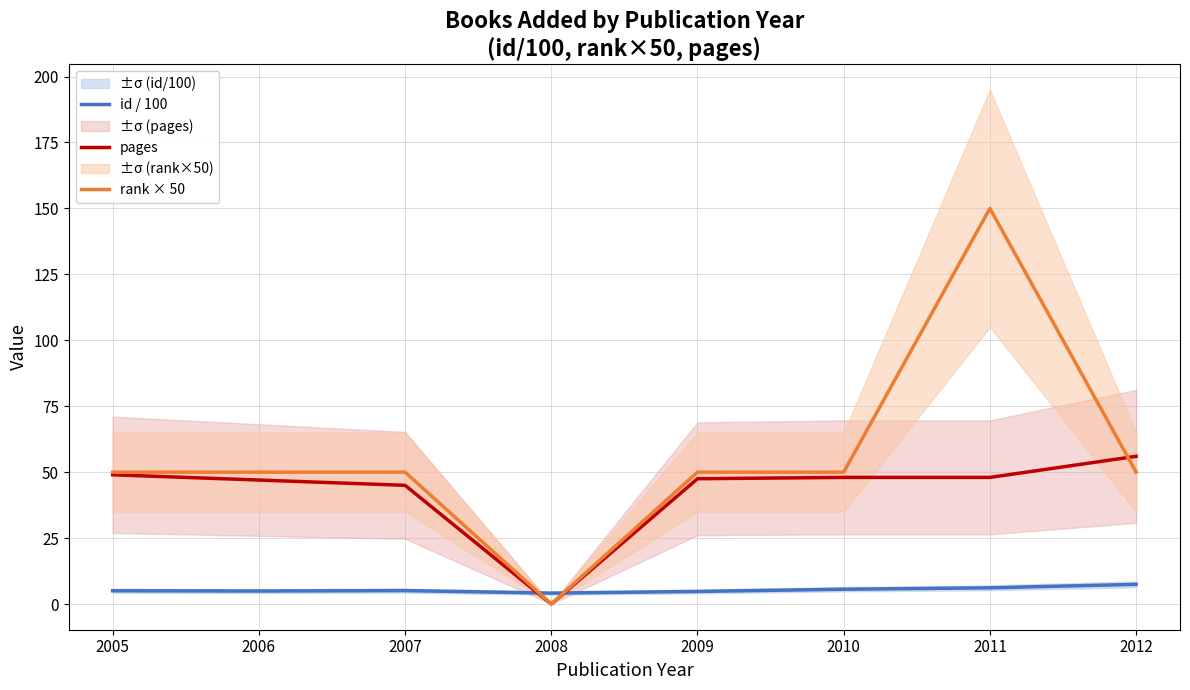

Reading right to left, transcribe all the data shown in this chart.

id / 100: 7.5	6.1	5.6	4.8	4.1	5.1	4.9	5.0
pages: 56.0	48.0	48.0	47.5	0.0	45.0	47.0	49.0
rank × 50: 50.0	150.0	50.0	50.0	0.0	50.0	50.0	50.0